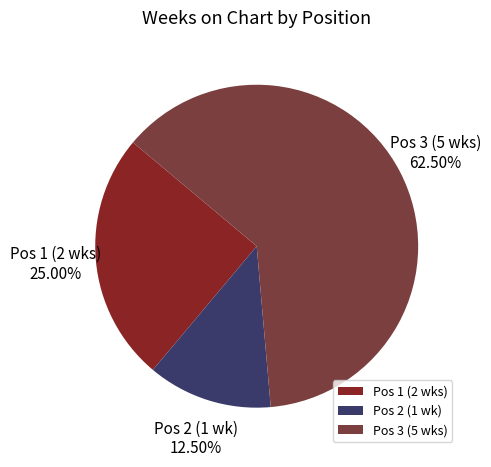

Between Pos 2 (1 wk) and Pos 3 (5 wks), which is larger?

Pos 3 (5 wks)